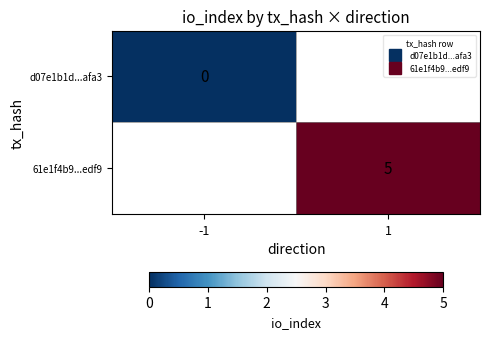

Which label corresponds to the smallest value in the chart?

-1